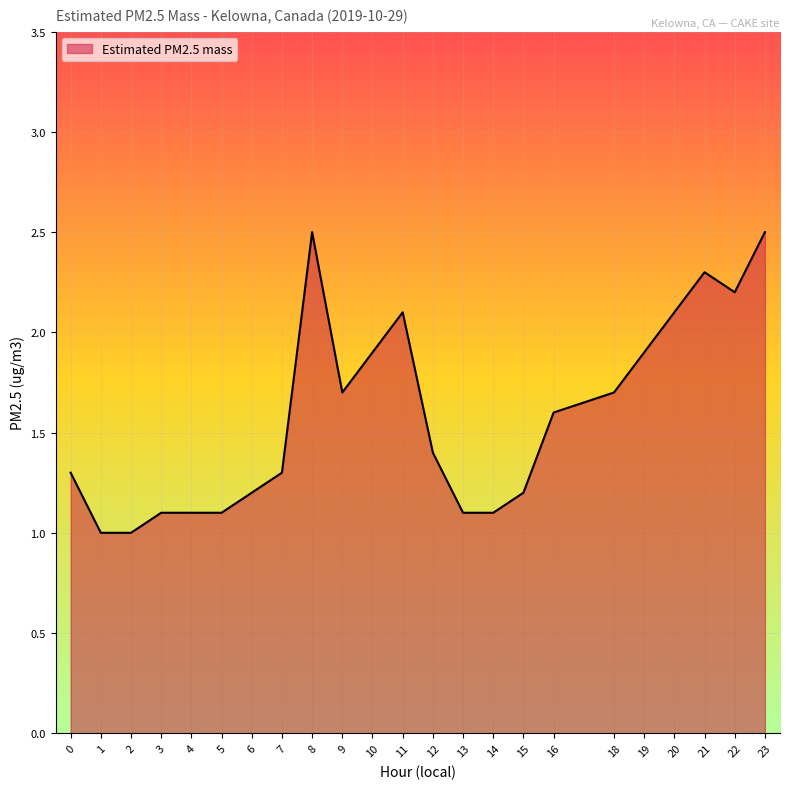

What is the difference between the maximum and minimum values?

1.5